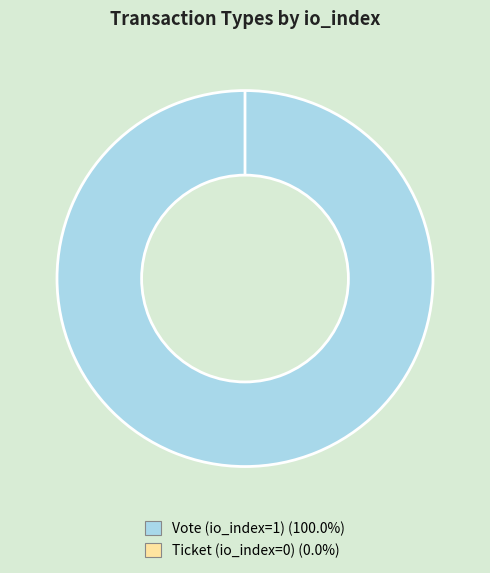

Is there a majority slice in this chart?

Yes